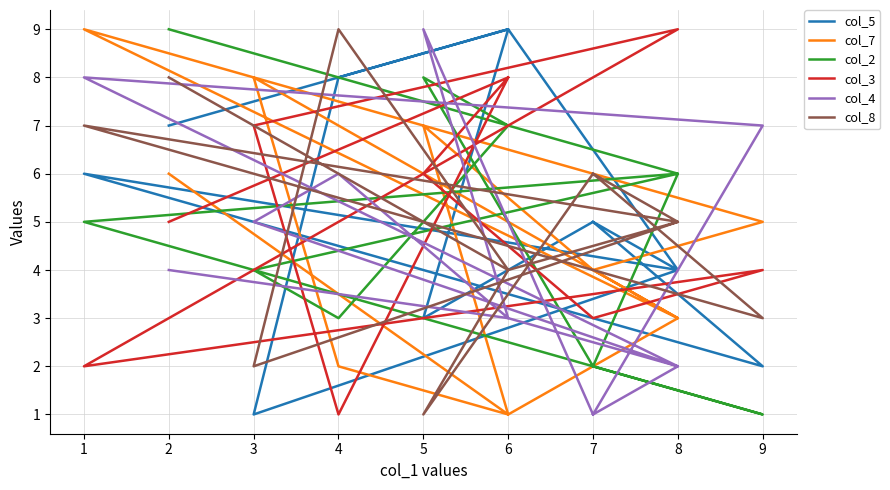

What is the lowest value of the col_4 series?

1.0